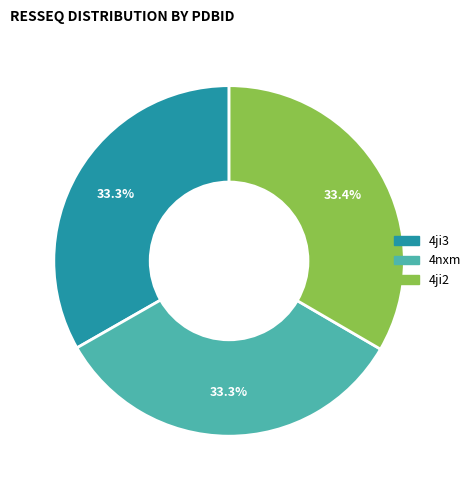

Is there any slice that represents more than half of the pie?

No